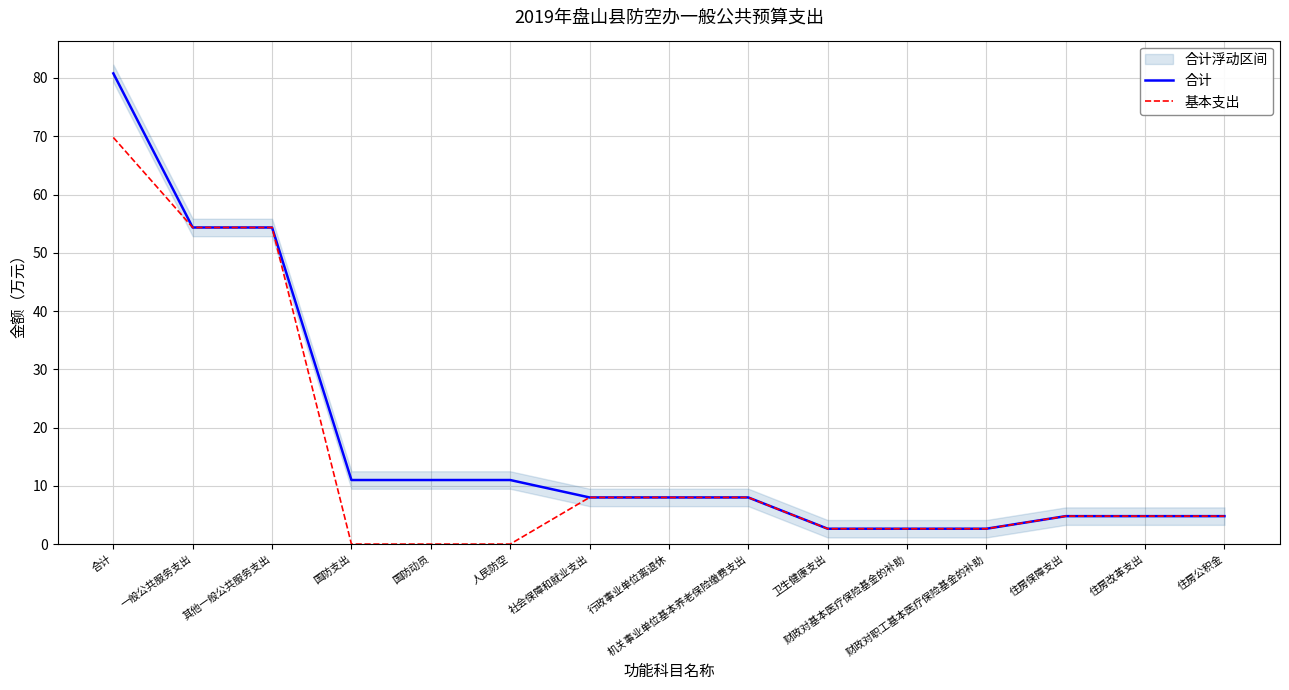

What is the value of the 合计 point at the 11th from the left?

2.6